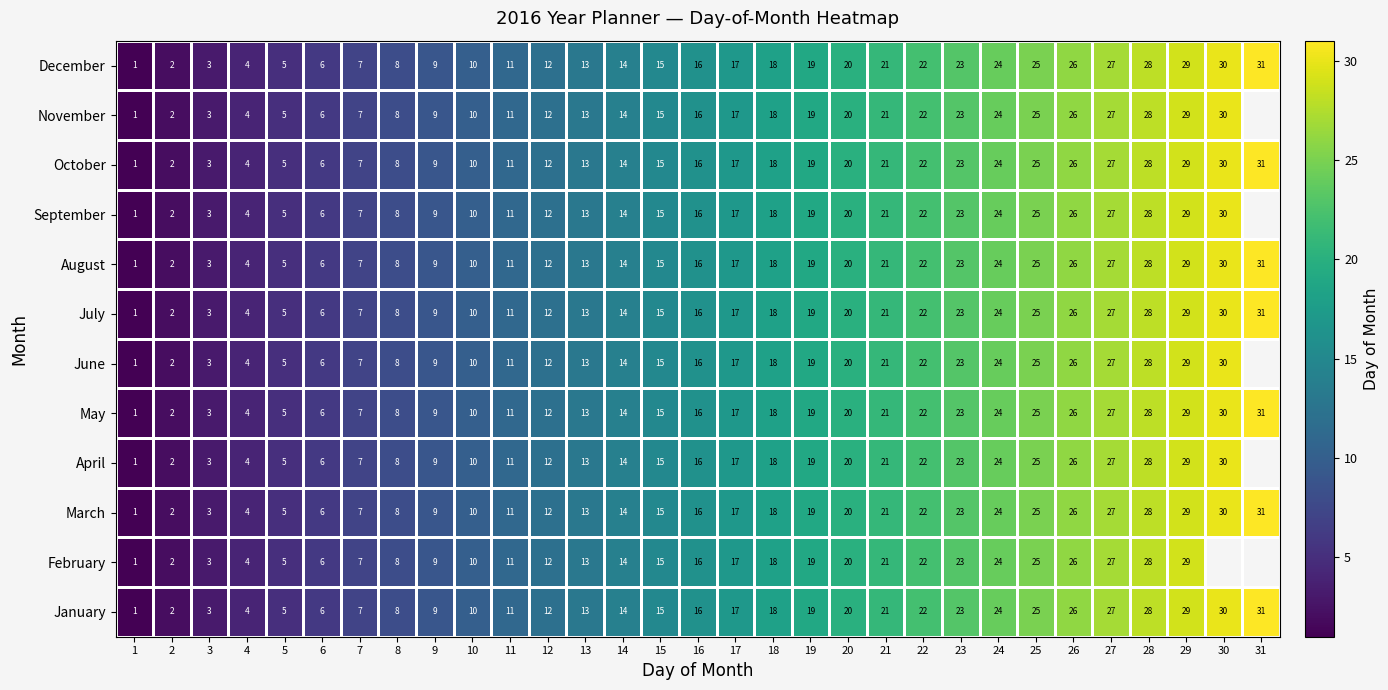

How many series are shown in this chart?

12